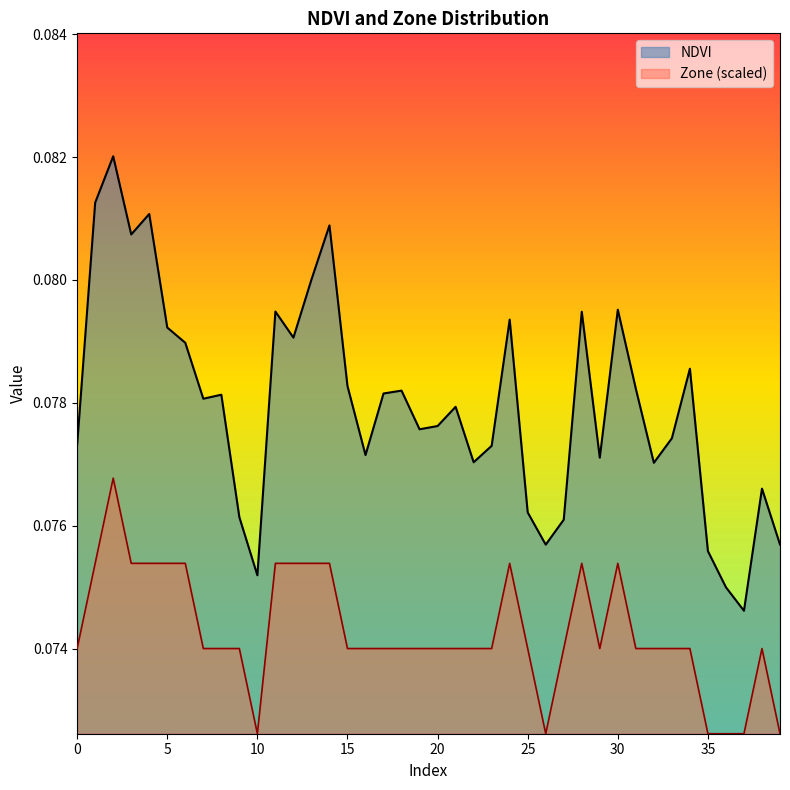

How many categories are shown in the chart?

40